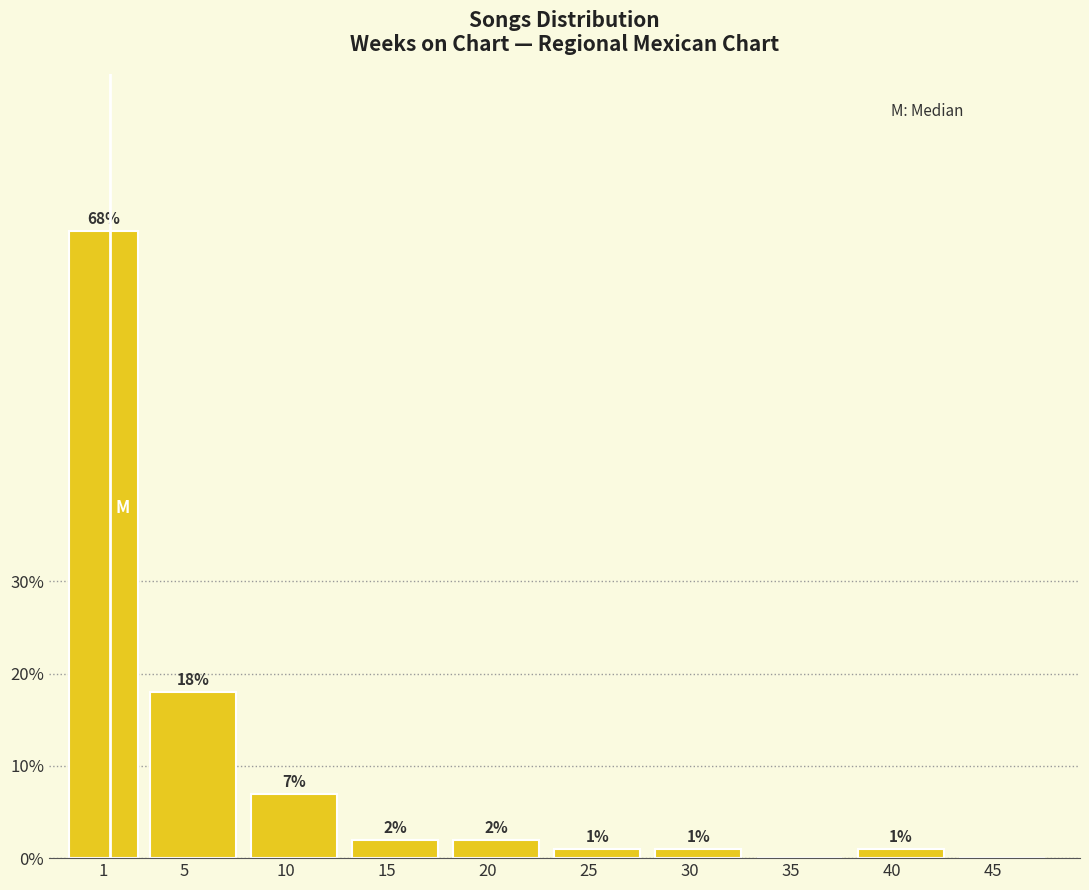

Reading left to right, transcribe all the data shown in this chart.

1=68.0	5=18.0	10=7.0	15=2.0	20=2.0	25=1.0	30=1.0	35=0.0	40=1.0	45=0.0